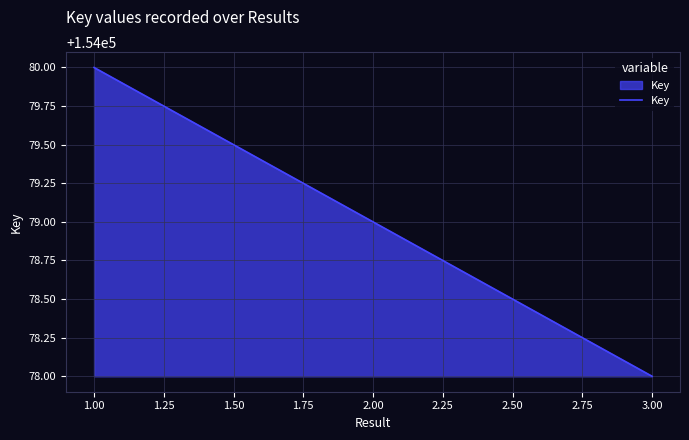

Is it true that the value at 3.00 is 257009?

False